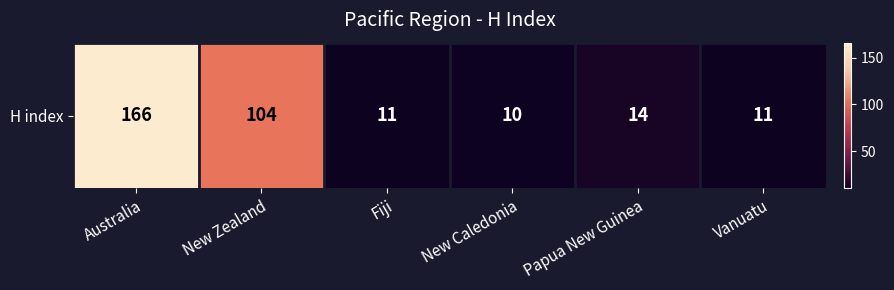

Between New Caledonia and Fiji, which is larger?

Fiji